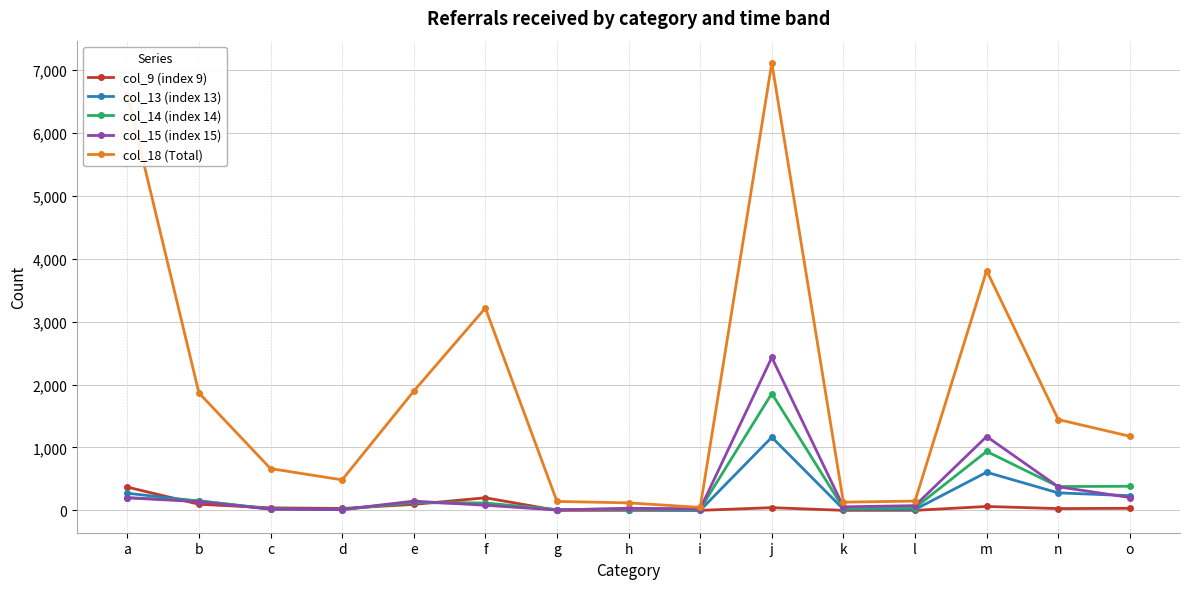

True or false: col_14 (index 14) has a value of 1473 at m.

False